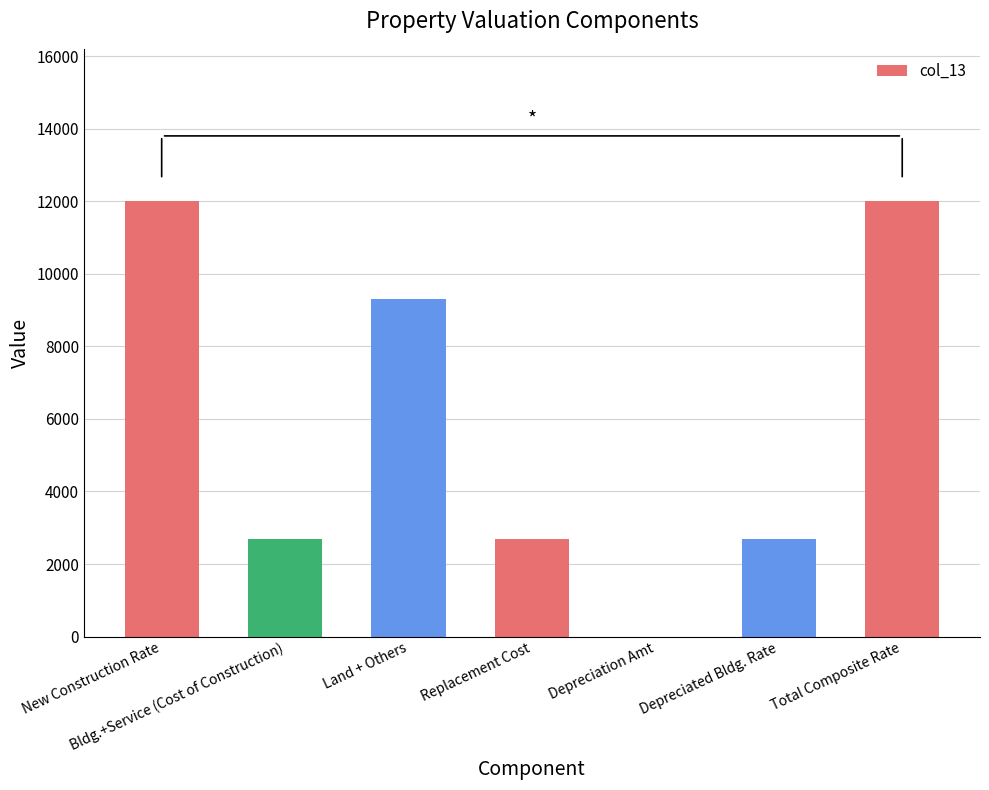

What is the sum of all values?

41400